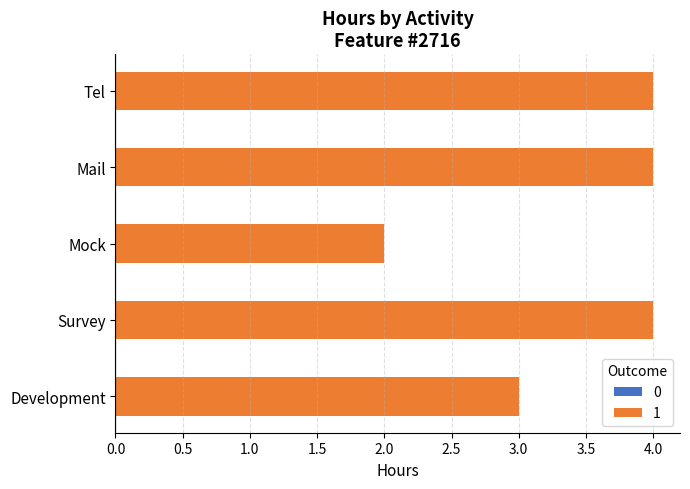

What is the change in value from Mock to Tel?

+2